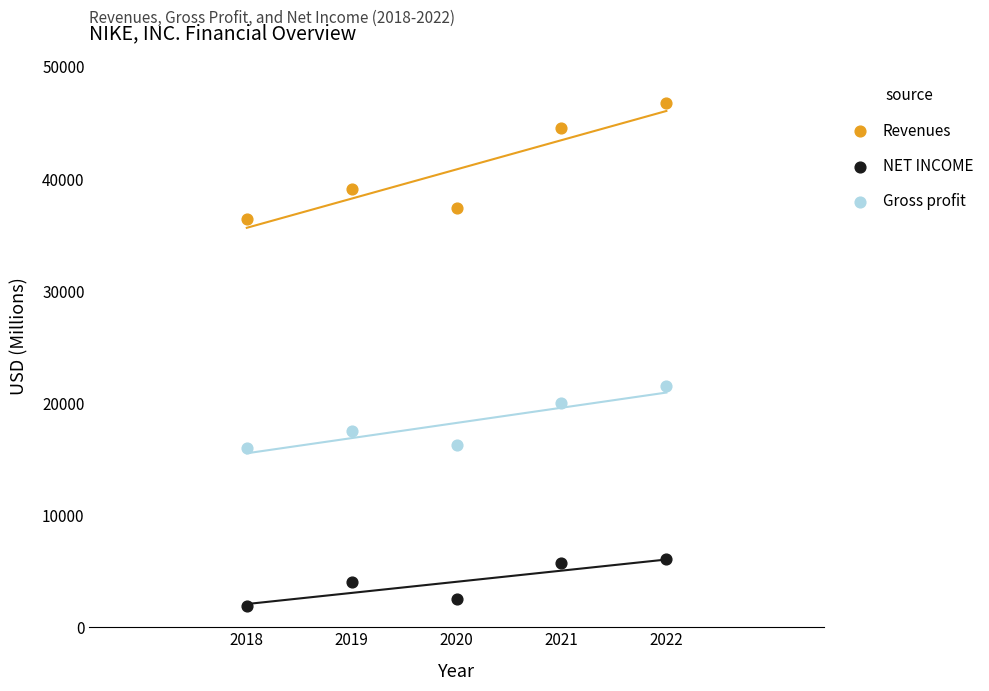

Which series has the widest spread of Y values?

Revenues